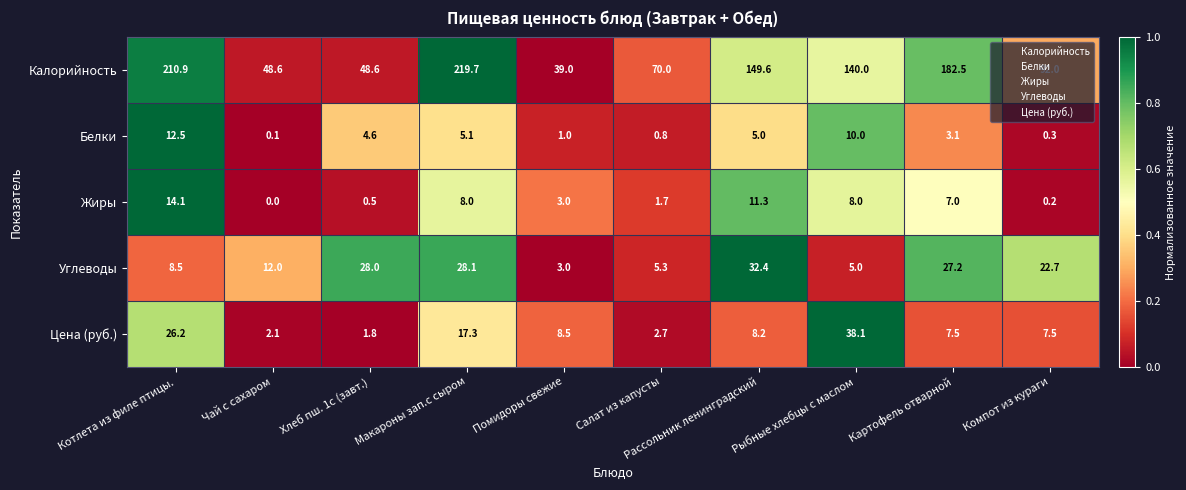

What is the difference between the highest and lowest values at Рассольник ленинградский?

144.6